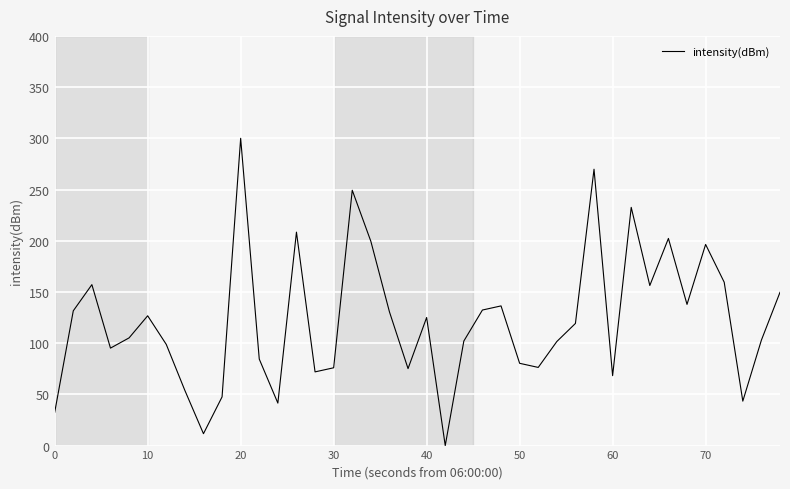

What is the greatest value displayed?

300.0